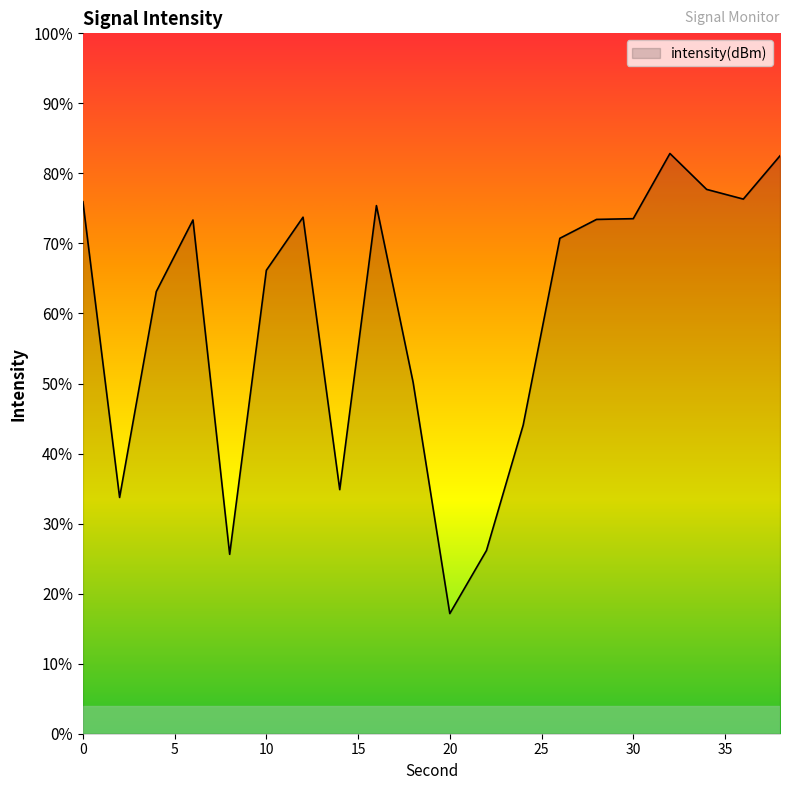

Is it true that the value at 12 is -208.6?

False